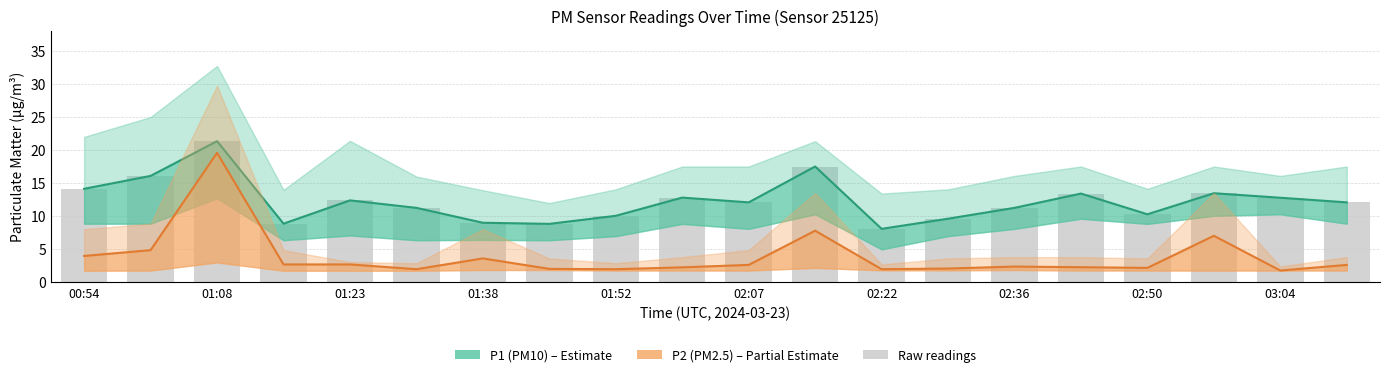

The P2 (PM2.5) series shows 1.5 at 03:04. True or false?

False